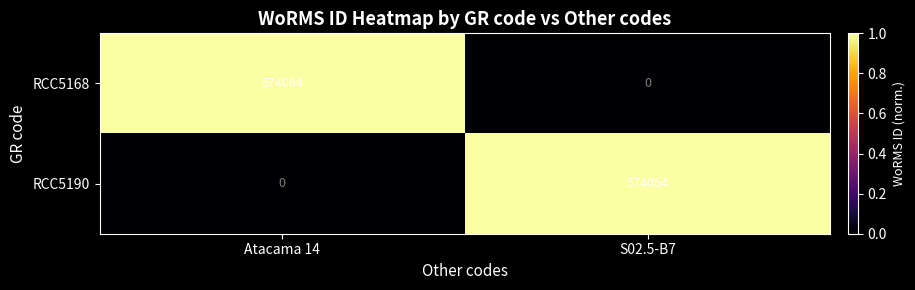

What is the difference between the RCC5168 values at Atacama 14 and S02.5-B7?

574064